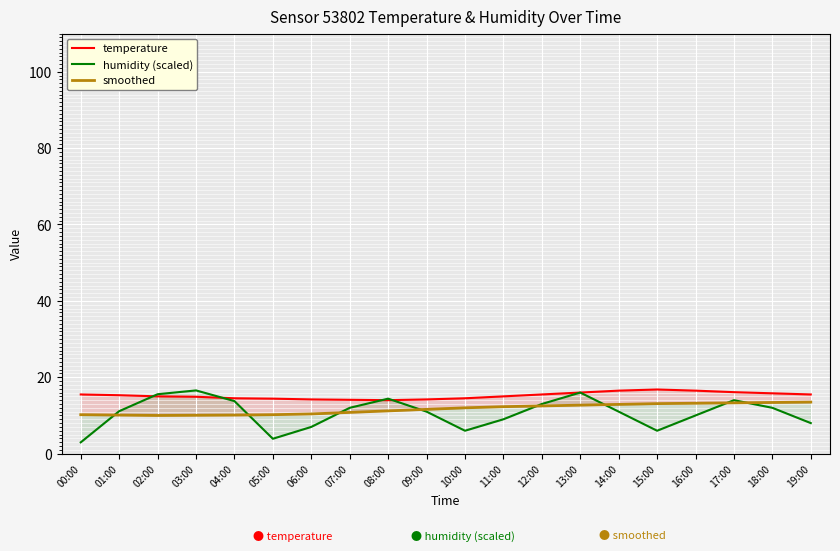

True or false: temperature and smoothed intersect in this chart.

False